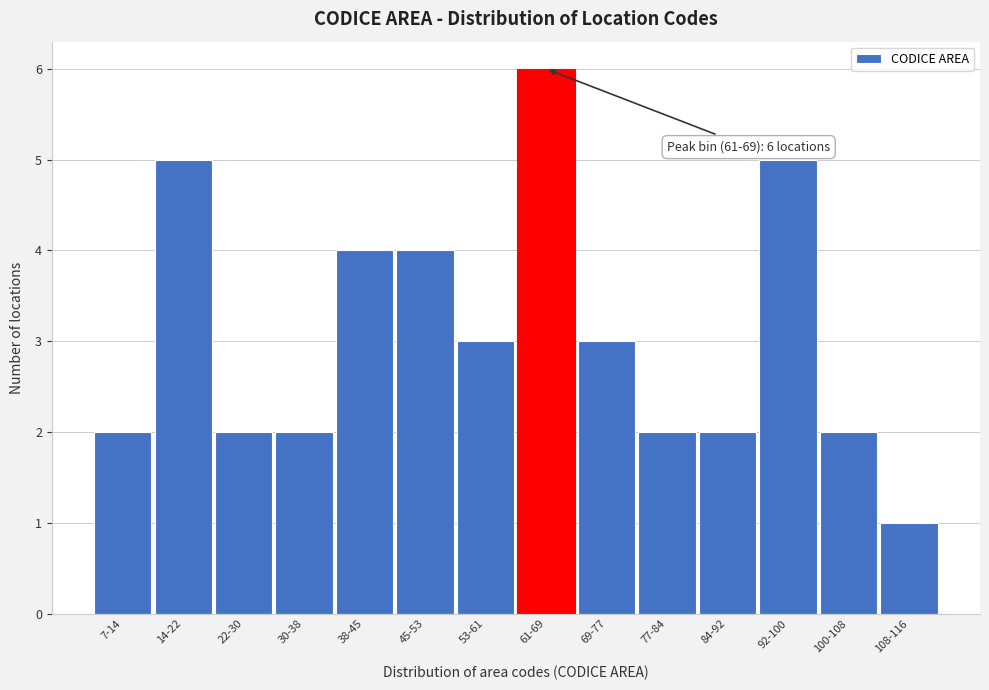

Reading left to right, list all the values displayed in this chart.

2	5	2	2	4	4	3	6	3	2	2	5	2	1